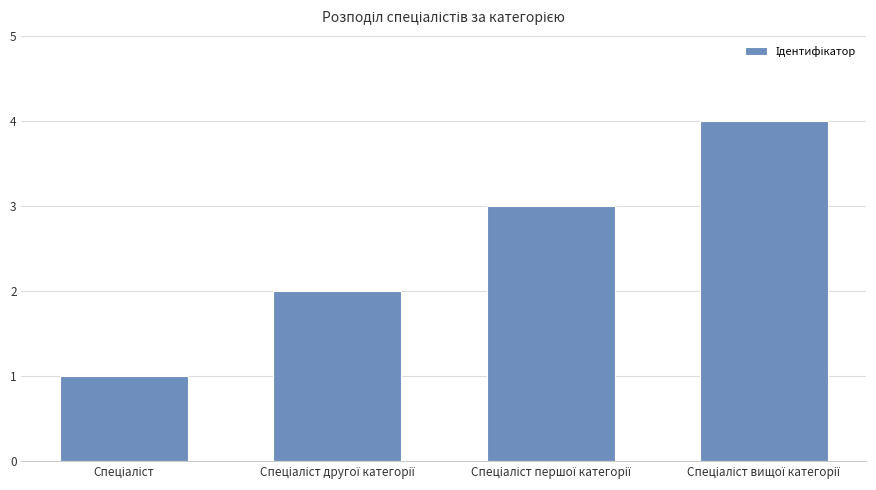

What is the difference between the maximum and minimum values?

3